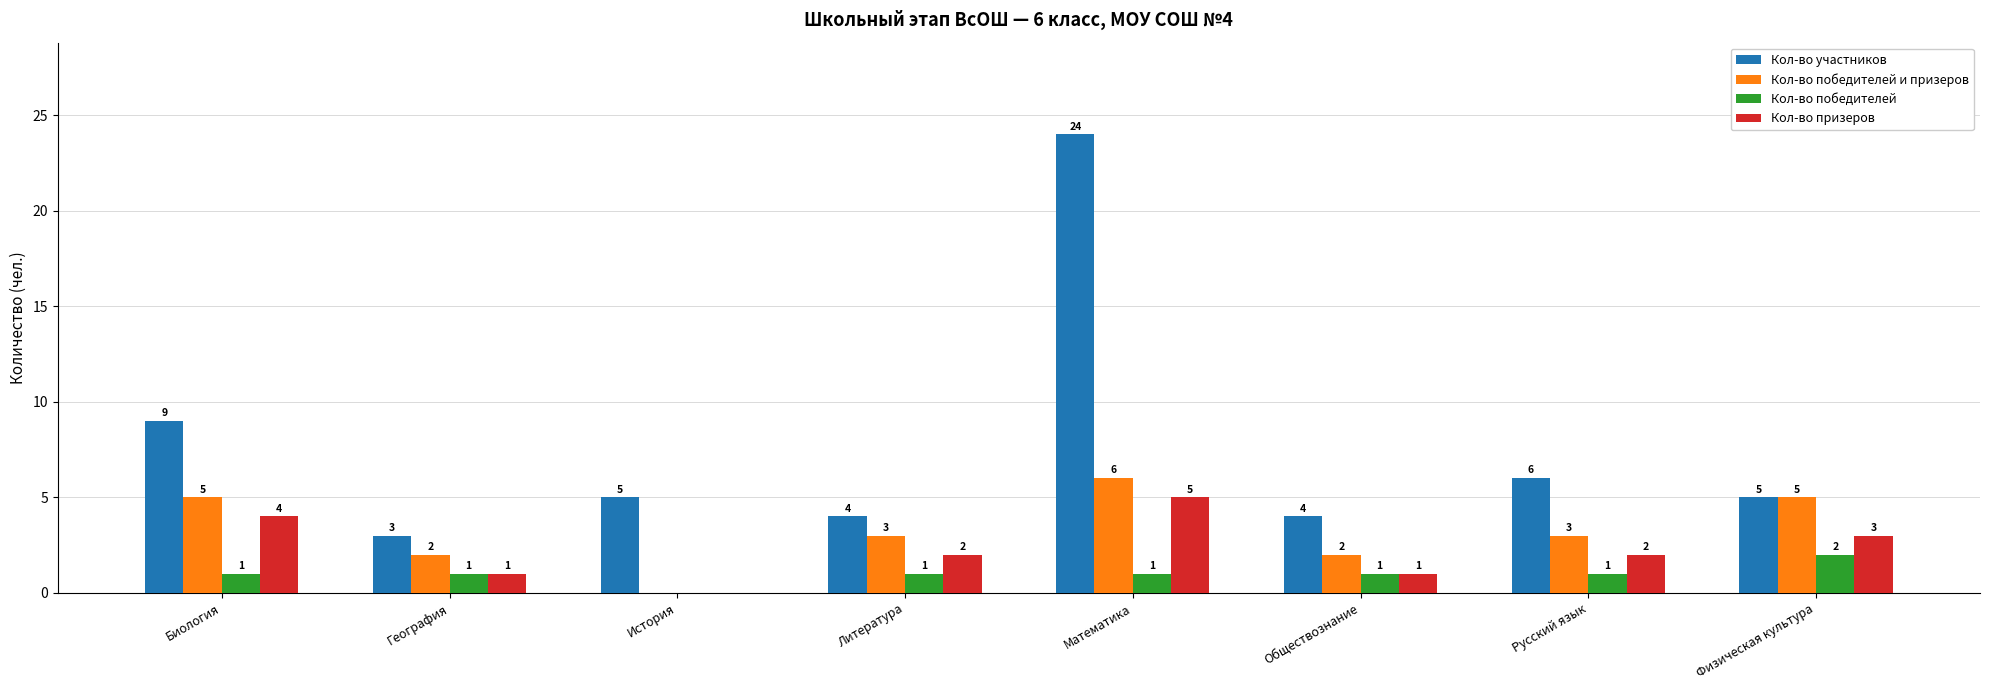

How many Кол-во призеров values are between 1 and 4?

6